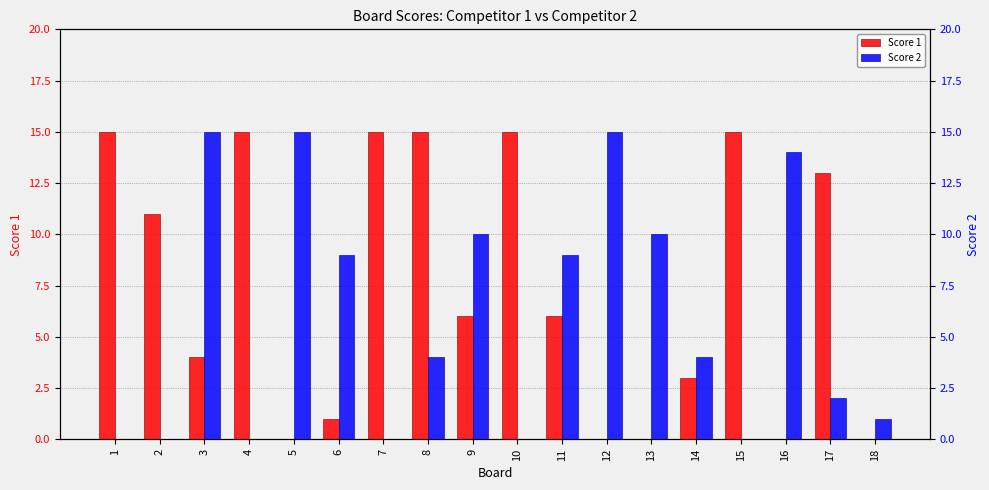

The Score 2 series shows 22 at 12. True or false?

False